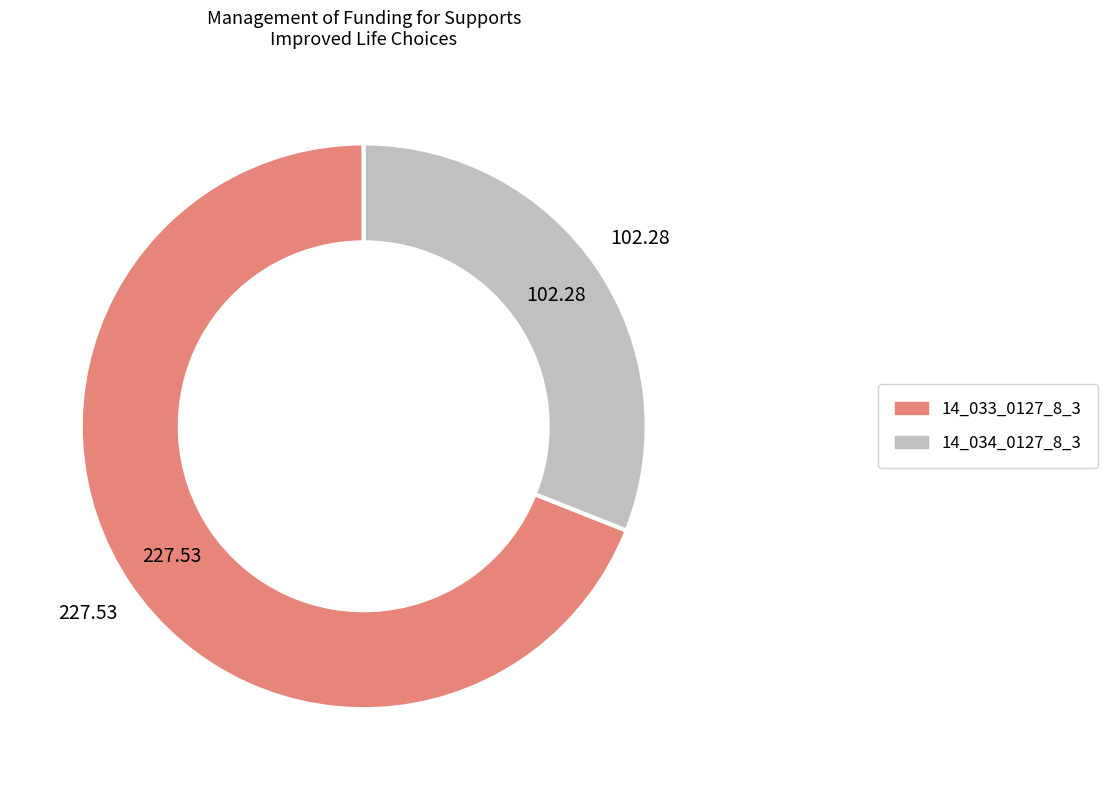

Rank the categories by value from lowest to highest.

14_034_0127_8_3, 14_033_0127_8_3